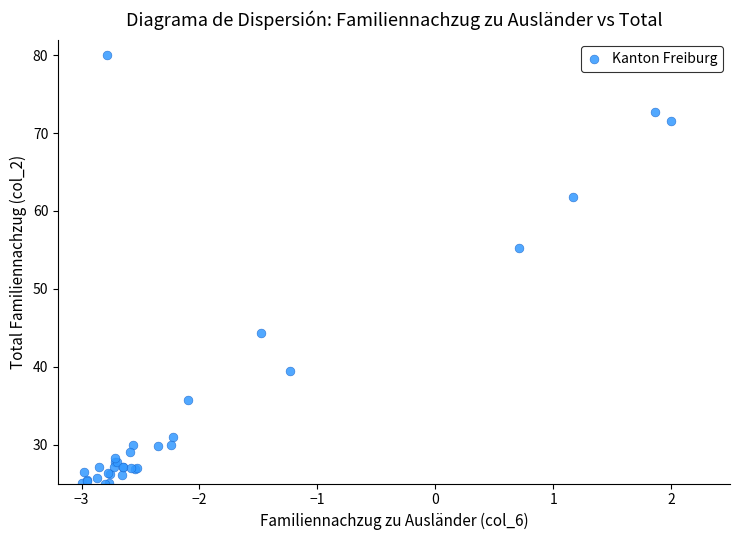

What Y value in the scatter plot is closest to 52?

55.2